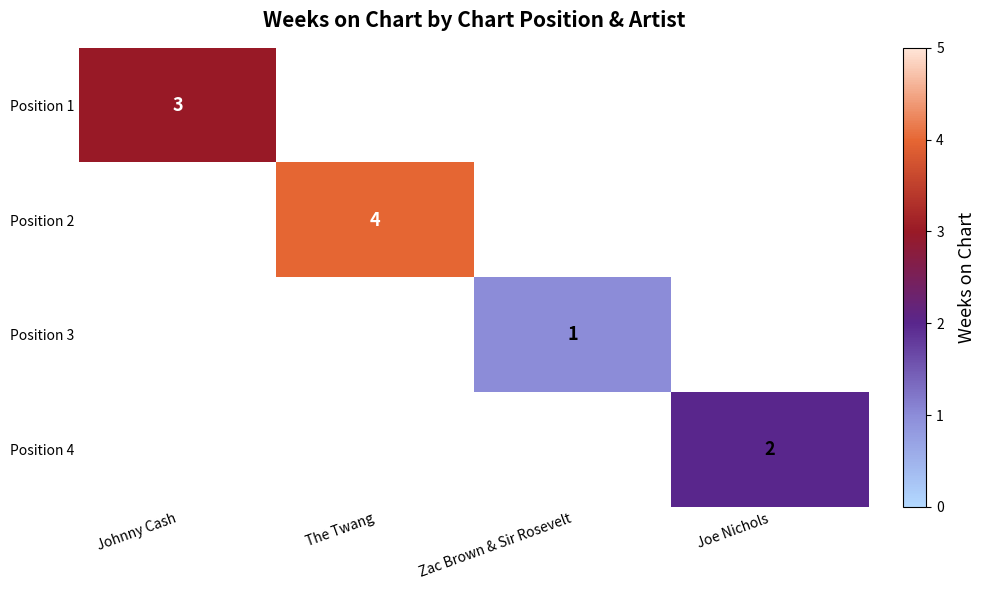

The value of Position 4 at Joe Nichols is 2. True or false?

True